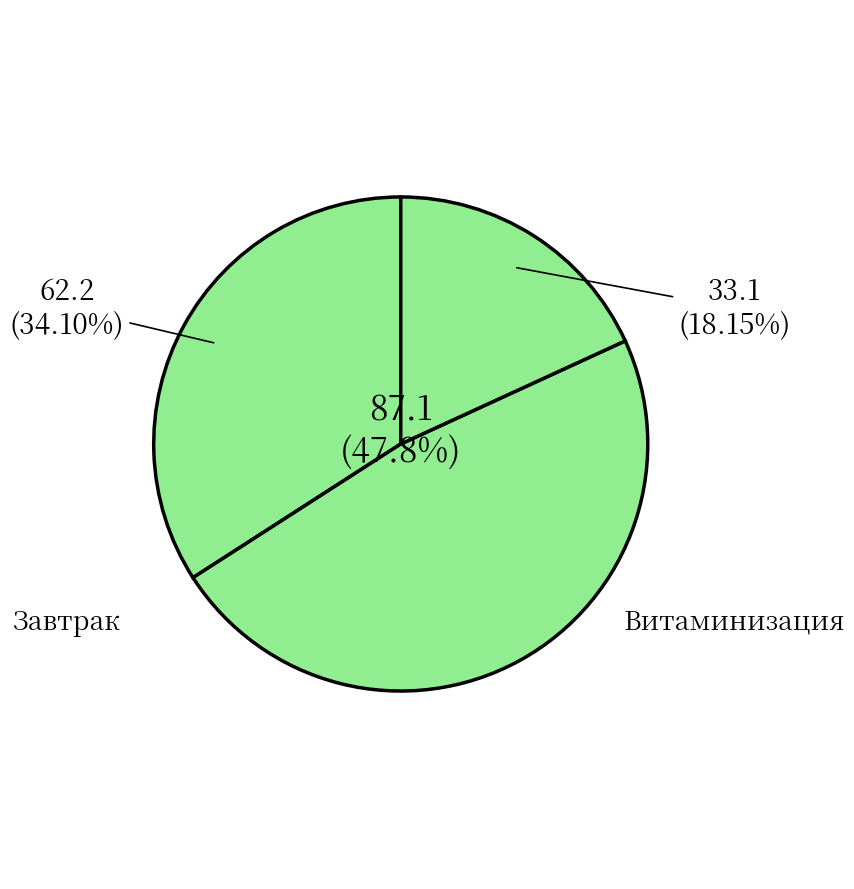

What is the largest slice in the pie chart?

Каша гречневая